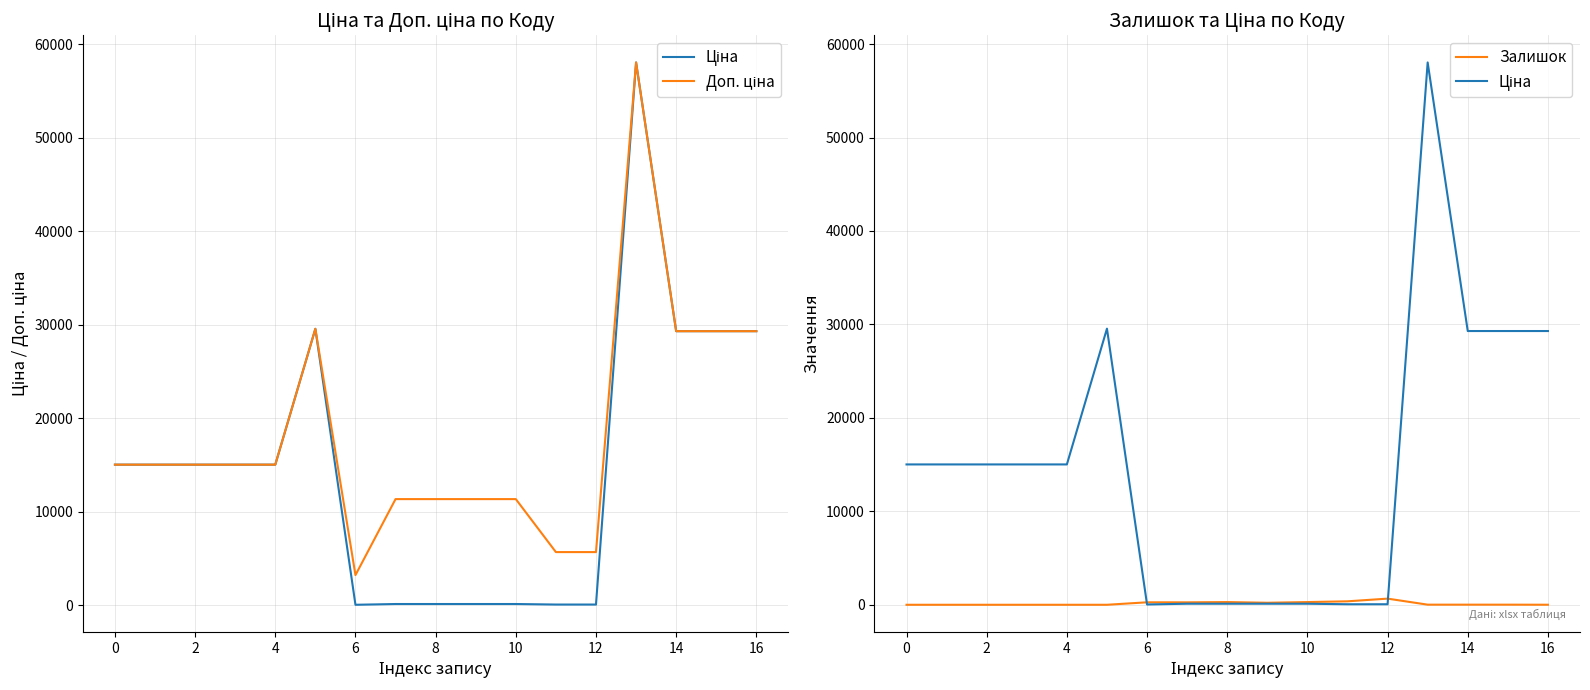

What is the difference between the maximum and minimum values in the Залишок series?

658.0